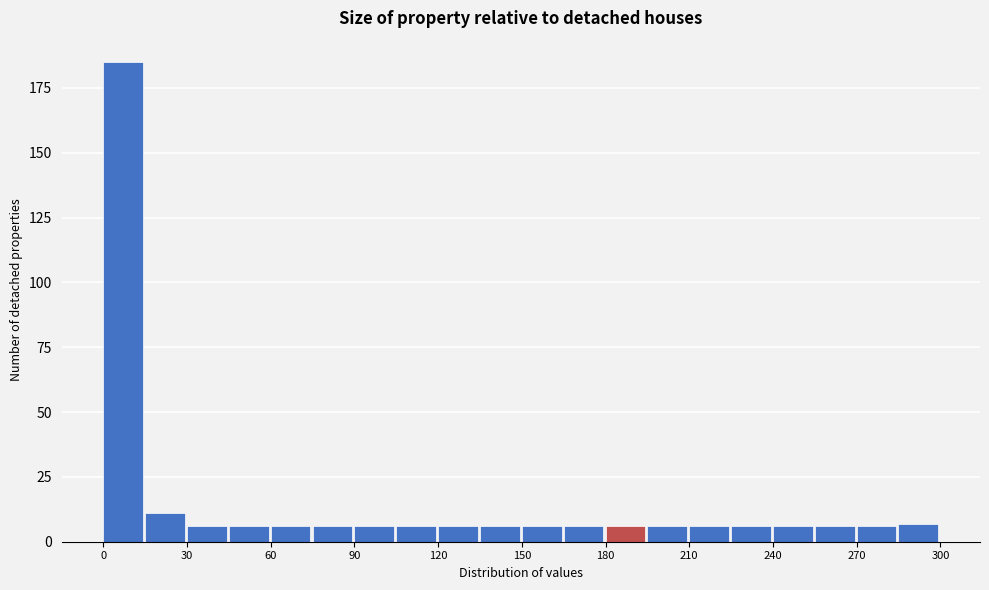

Read against the x-axis, roughly where is the centre of the tallest bar?

5